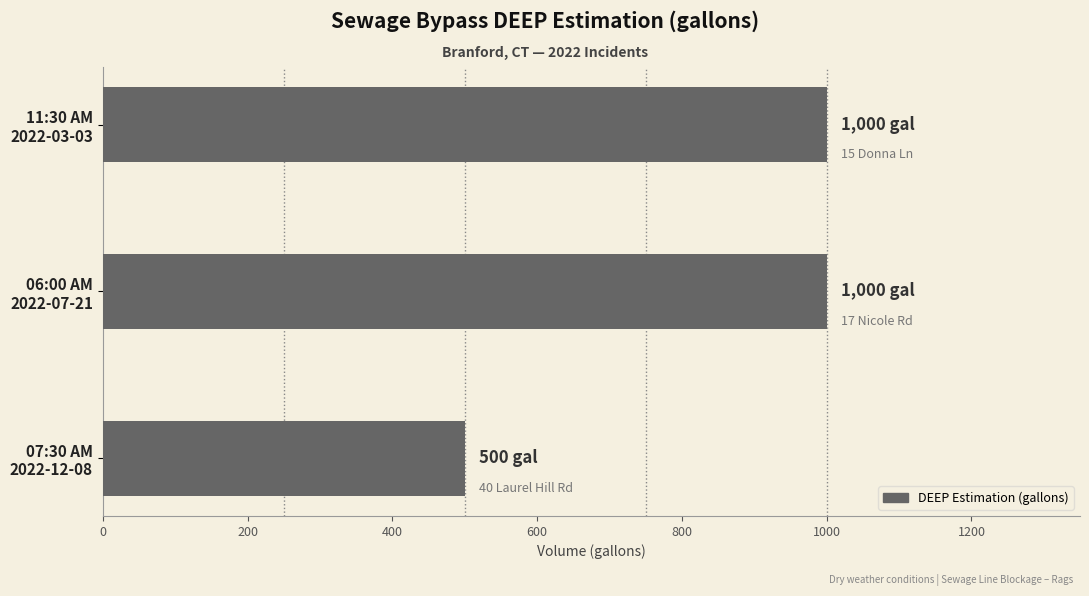

Between 07:30 AM 2022-12-08 and 11:30 AM 2022-03-03, which is larger?

11:30 AM 2022-03-03